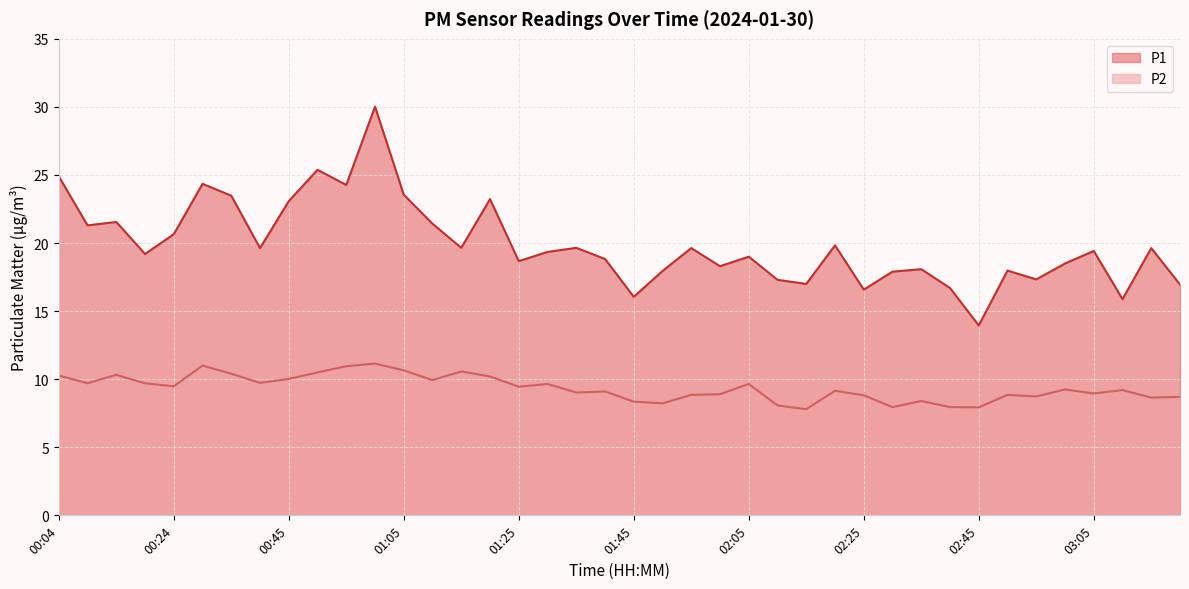

What position from the right is 02:25?

12